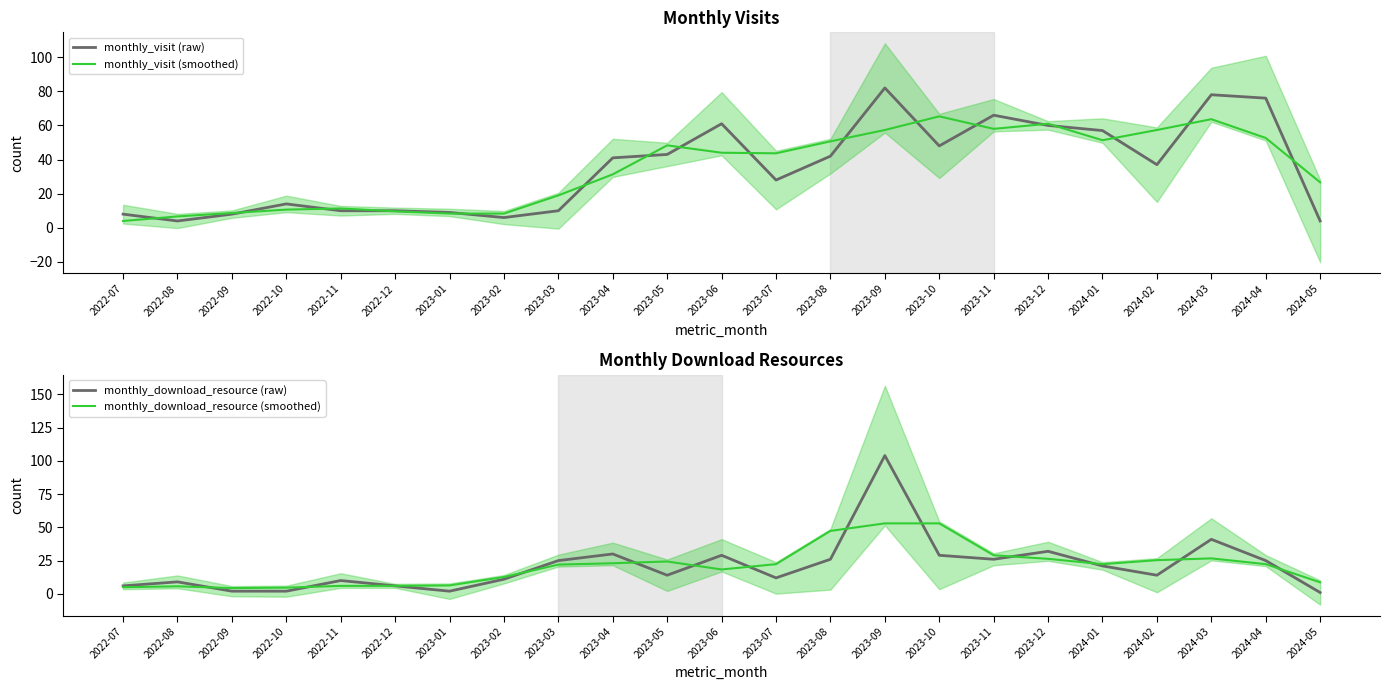

At which category does the chart reach its minimum across all series?

2024-05